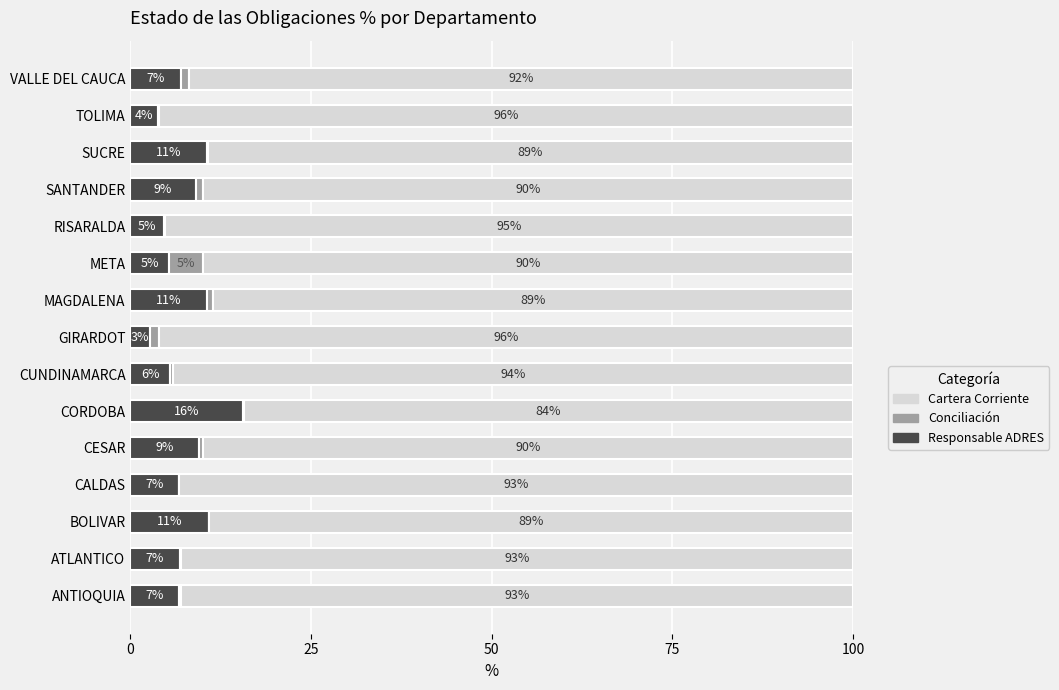

What is the total value across all series at CALDAS?

100.0